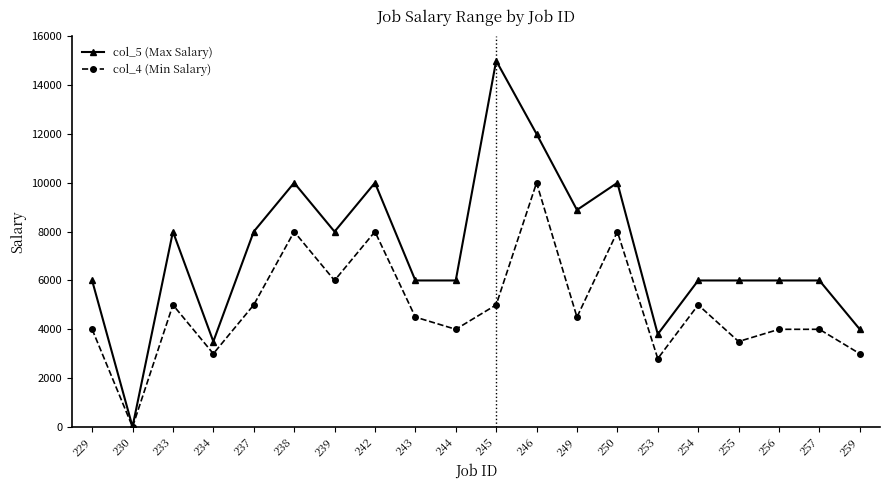

What is the average value of the col_5 (Max Salary) series?

7160